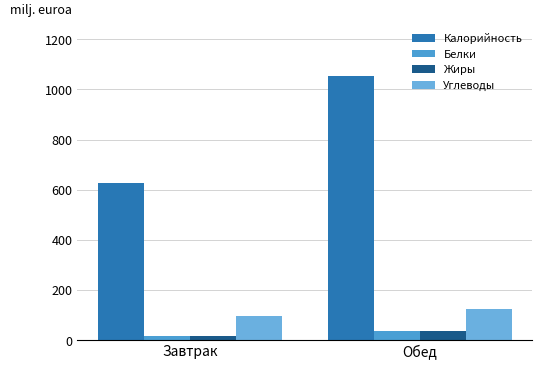

What is the minimum value shown in the chart?

14.8